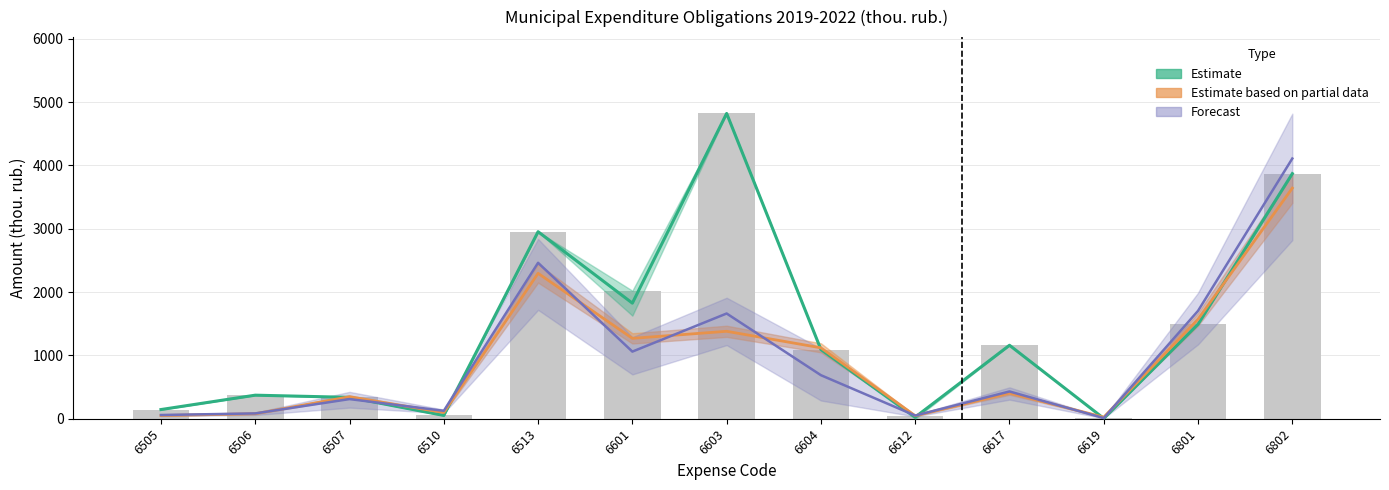

How many data points are less than 1092?

6